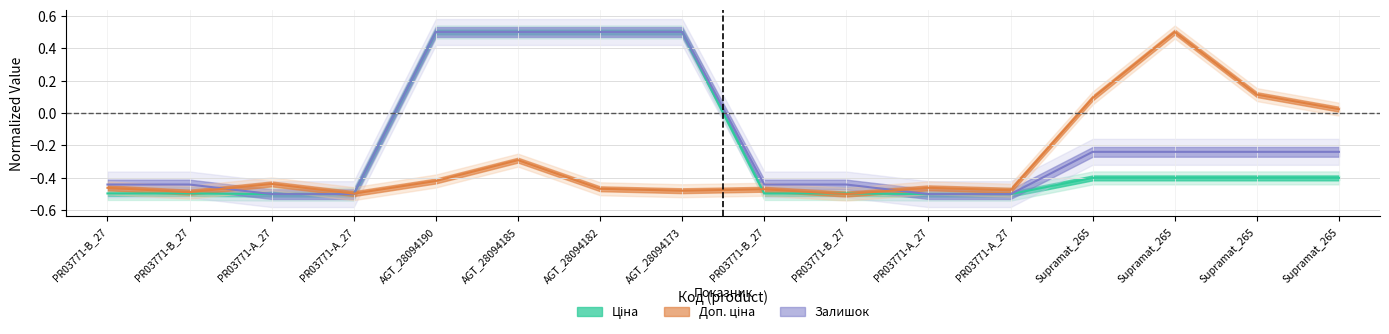

Where is Залишок nearest to the value 0?

Supramat_265